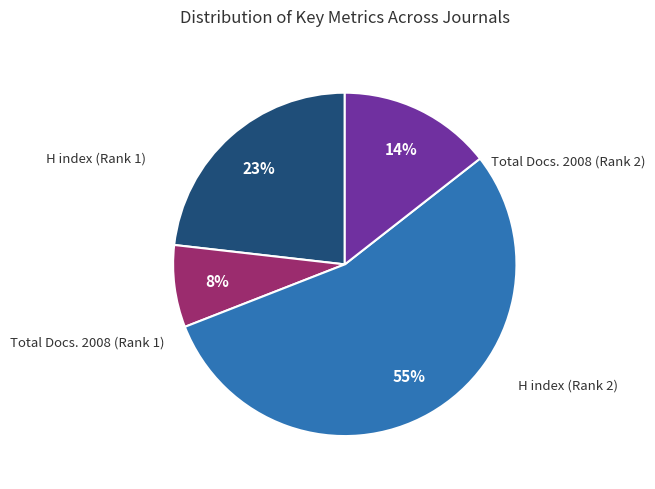

To the nearest percent, what is the average slice percentage?

25%